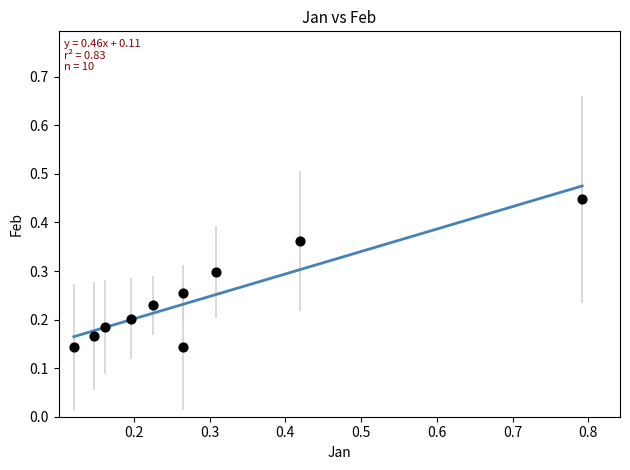

What is the range of X values (max minus min)?

0.7